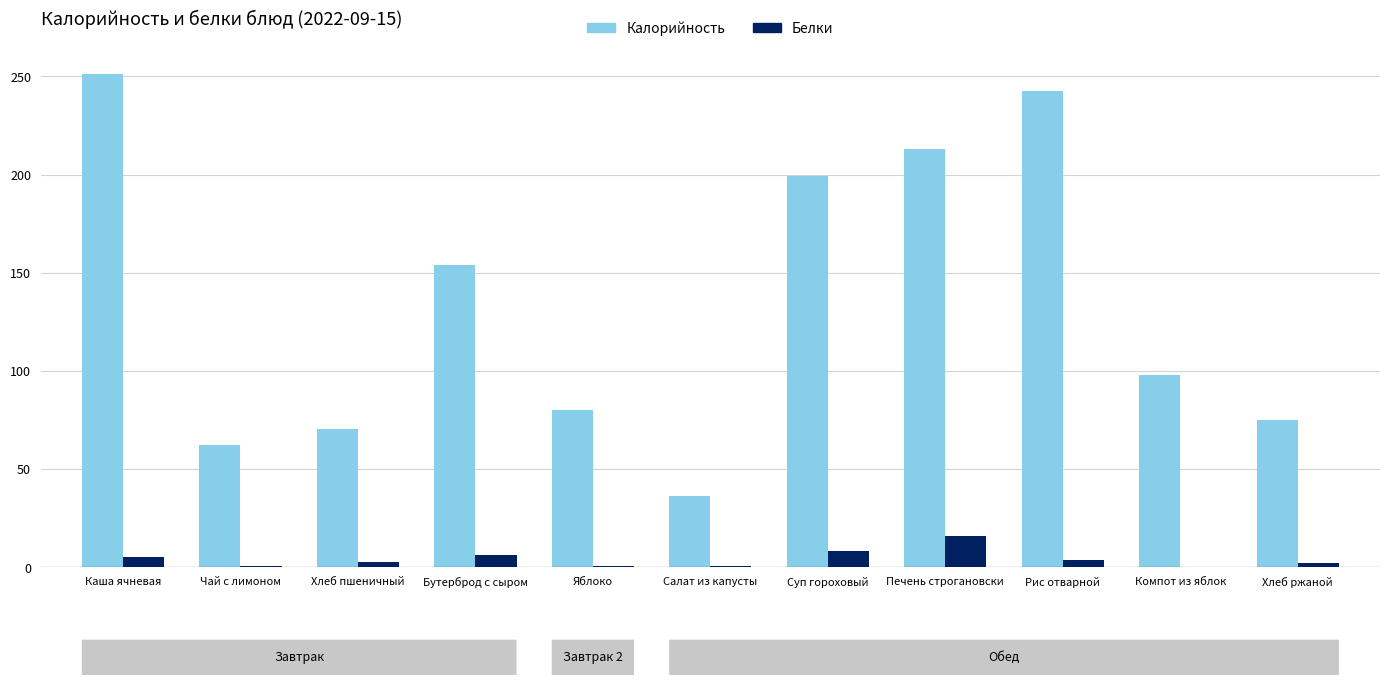

What is the sum of all Белки values?

44.6